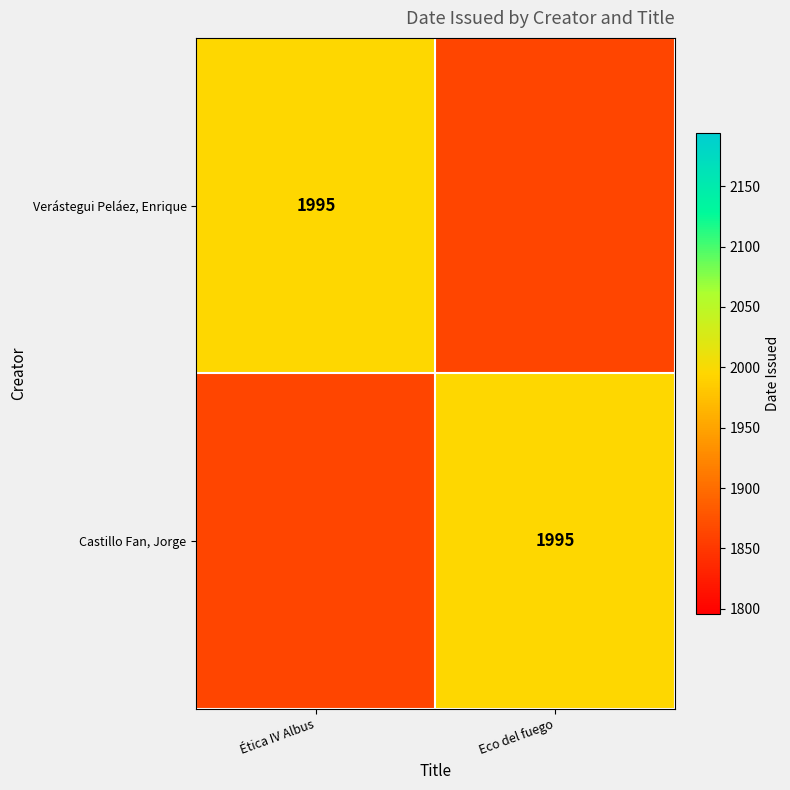

Which series changed the most between Ética IV Albus and Eco del fuego?

Verástegui Peláez, Enrique